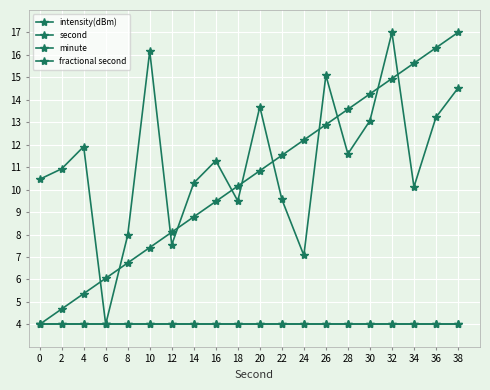

Which series changed the most between 22 and 26?

intensity(dBm)